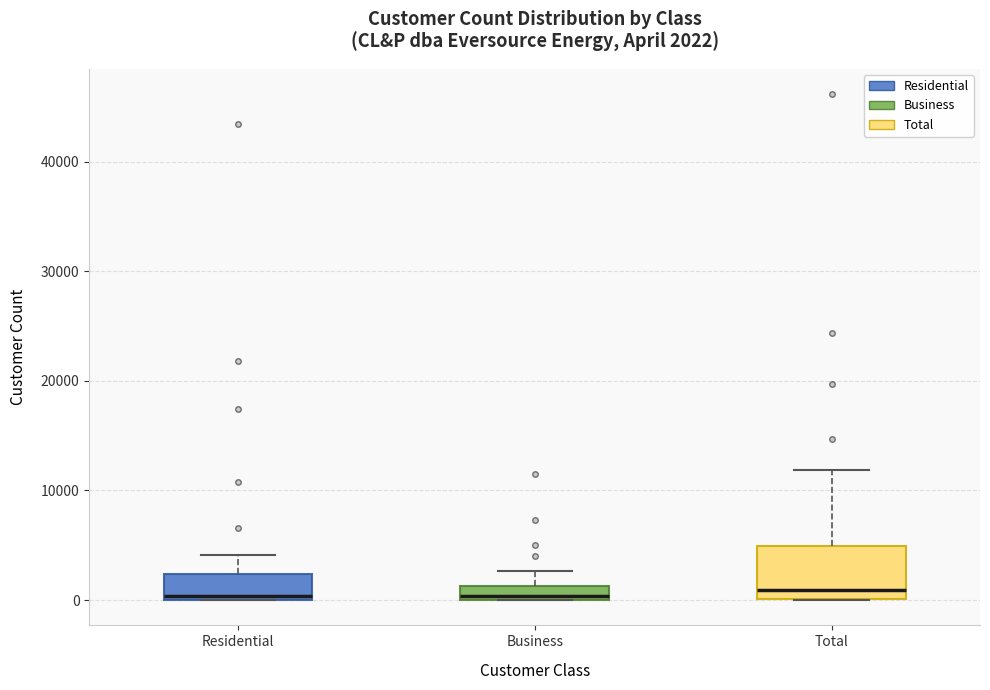

Comparing the boxes themselves (not the whiskers), which one is the tallest?

Total